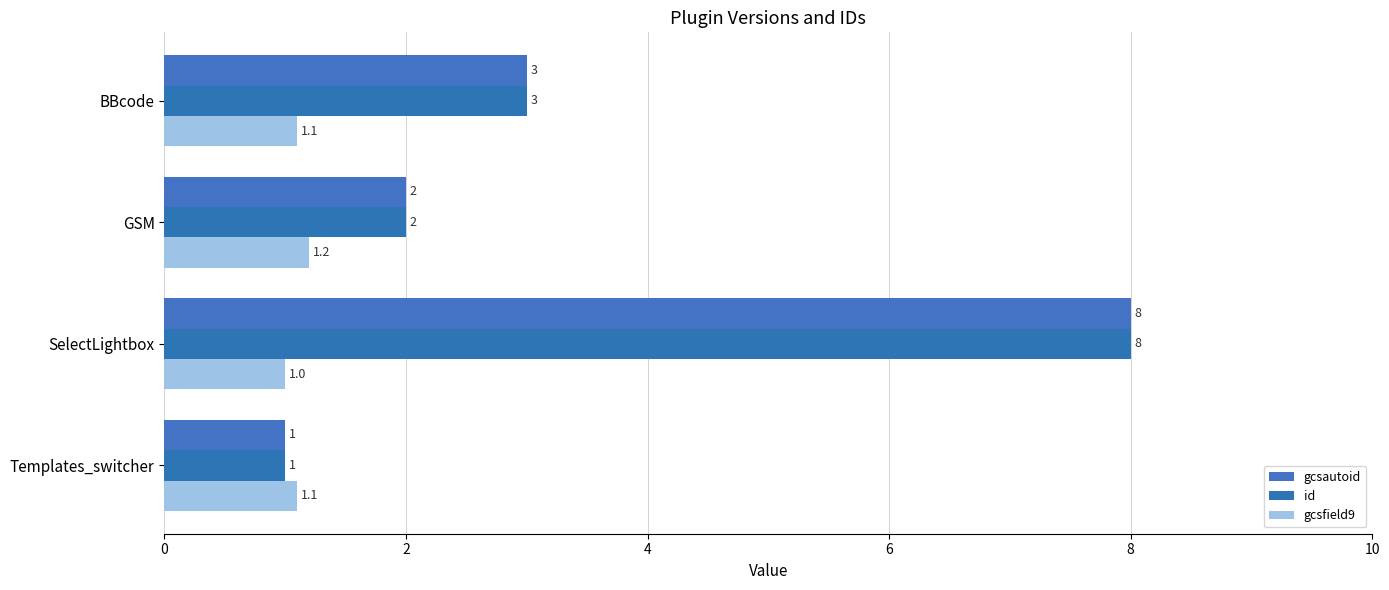

How many data points in gcsfield9 are above 1?

3